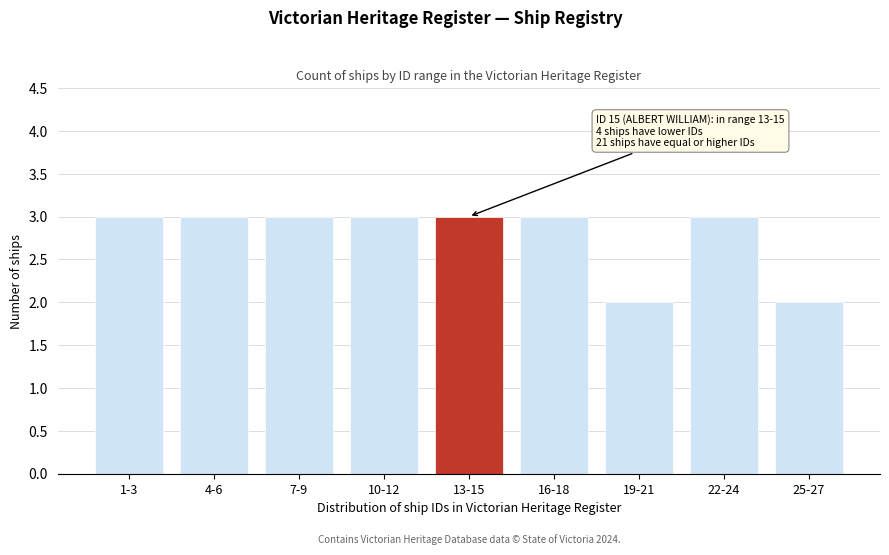

Reading left to right, transcribe all the data shown in this chart.

1-3=3	4-6=3	7-9=3	10-12=3	13-15=3	16-18=3	19-21=2	22-24=3	25-27=2